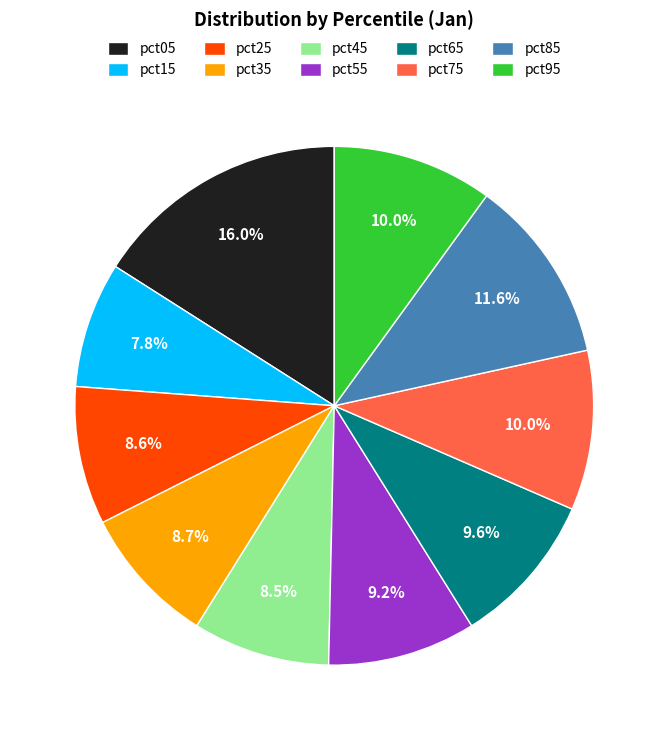

To the nearest percent, what is the difference between the largest and smallest slice percentages?

8%